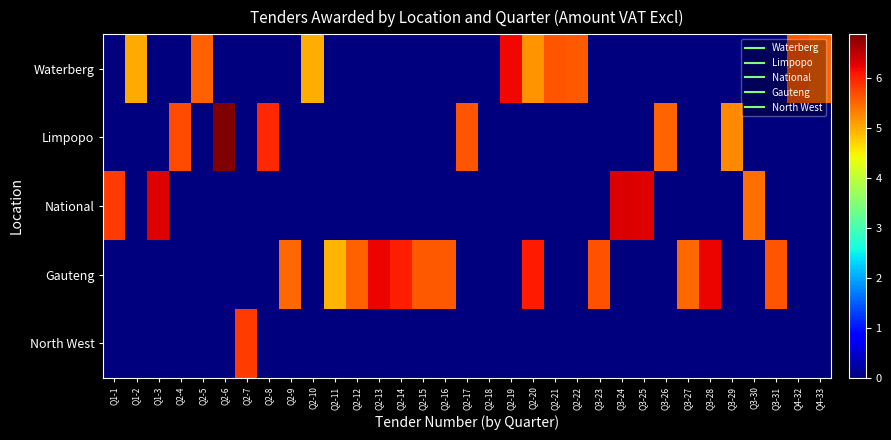

Reading left to right, list all the values displayed in this chart.

Waterberg: Q1-1=0.0	Q1-2=5.0	Q1-3=0.0	Q2-4=0.0	Q2-5=5.6	Q2-6=0.0	Q2-7=0.0	Q2-8=0.0	Q2-9=0.0	Q2-10=5.0	Q2-11=0.0	Q2-12=0.0	Q2-13=0.0	Q2-14=0.0	Q2-15=0.0	Q2-16=0.0	Q2-17=0.0	Q2-18=0.0	Q2-19=6.2	Q2-20=5.2	Q2-21=5.6	Q2-22=5.6	Q3-23=0.0	Q3-24=0.0	Q3-25=0.0	Q3-26=0.0	Q3-27=0.0	Q3-28=0.0	Q3-29=0.0	Q3-30=0.0	Q3-31=0.0	Q4-32=5.6	Q4-33=5.5
Limpopo: Q1-1=0.0	Q1-2=0.0	Q1-3=0.0	Q2-4=5.7	Q2-5=0.0	Q2-6=6.9	Q2-7=0.0	Q2-8=6.0	Q2-9=0.0	Q2-10=0.0	Q2-11=0.0	Q2-12=0.0	Q2-13=0.0	Q2-14=0.0	Q2-15=0.0	Q2-16=0.0	Q2-17=5.6	Q2-18=0.0	Q2-19=0.0	Q2-20=0.0	Q2-21=0.0	Q2-22=0.0	Q3-23=0.0	Q3-24=0.0	Q3-25=0.0	Q3-26=5.5	Q3-27=0.0	Q3-28=0.0	Q3-29=5.2	Q3-30=0.0	Q3-31=0.0	Q4-32=0.0	Q4-33=0.0
National: Q1-1=5.8	Q1-2=0.0	Q1-3=6.3	Q2-4=0.0	Q2-5=0.0	Q2-6=0.0	Q2-7=0.0	Q2-8=0.0	Q2-9=0.0	Q2-10=0.0	Q2-11=0.0	Q2-12=0.0	Q2-13=0.0	Q2-14=0.0	Q2-15=0.0	Q2-16=0.0	Q2-17=0.0	Q2-18=0.0	Q2-19=0.0	Q2-20=0.0	Q2-21=0.0	Q2-22=0.0	Q3-23=0.0	Q3-24=6.3	Q3-25=6.3	Q3-26=0.0	Q3-27=0.0	Q3-28=0.0	Q3-29=0.0	Q3-30=5.4	Q3-31=0.0	Q4-32=0.0	Q4-33=0.0
Gauteng: Q1-1=0.0	Q1-2=0.0	Q1-3=0.0	Q2-4=0.0	Q2-5=0.0	Q2-6=0.0	Q2-7=0.0	Q2-8=0.0	Q2-9=5.5	Q2-10=0.0	Q2-11=4.9	Q2-12=5.5	Q2-13=6.2	Q2-14=6.0	Q2-15=5.6	Q2-16=5.6	Q2-17=0.0	Q2-18=0.0	Q2-19=0.0	Q2-20=6.1	Q2-21=0.0	Q2-22=0.0	Q3-23=5.6	Q3-24=0.0	Q3-25=0.0	Q3-26=0.0	Q3-27=5.5	Q3-28=6.2	Q3-29=0.0	Q3-30=0.0	Q3-31=5.6	Q4-32=0.0	Q4-33=0.0
North West: Q1-1=0.0	Q1-2=0.0	Q1-3=0.0	Q2-4=0.0	Q2-5=0.0	Q2-6=0.0	Q2-7=5.8	Q2-8=0.0	Q2-9=0.0	Q2-10=0.0	Q2-11=0.0	Q2-12=0.0	Q2-13=0.0	Q2-14=0.0	Q2-15=0.0	Q2-16=0.0	Q2-17=0.0	Q2-18=0.0	Q2-19=0.0	Q2-20=0.0	Q2-21=0.0	Q2-22=0.0	Q3-23=0.0	Q3-24=0.0	Q3-25=0.0	Q3-26=0.0	Q3-27=0.0	Q3-28=0.0	Q3-29=0.0	Q3-30=0.0	Q3-31=0.0	Q4-32=0.0	Q4-33=0.0